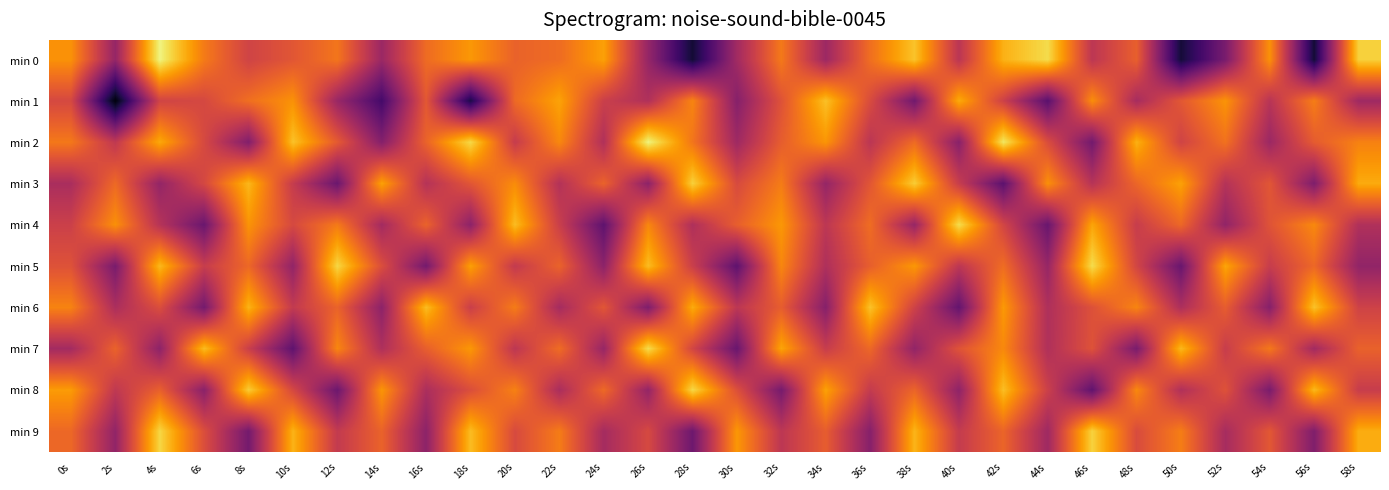

Reading left to right, transcribe all the data shown in this chart.

min 0: 0s=-124.0	2s=-132.9	4s=-118.9	6s=-125.3	8s=-129.1	10s=-127.6	12s=-125.6	14s=-132.5	16s=-126.2	18s=-123.7	20s=-126.7	22s=-126.2	24s=-123.2	26s=-132.9	28s=-140.7	30s=-132.1	32s=-125.3	34s=-132.4	36s=-126.0	38s=-121.4	40s=-130.5	42s=-122.4	44s=-120.2	46s=-130.4	48s=-126.9	50s=-140.6	52s=-134.6	54s=-124.0	56s=-140.6	58s=-120.8
min 1: 0s=-128.6	2s=-142.4	4s=-129.1	6s=-128.7	8s=-126.0	10s=-124.0	12s=-132.6	14s=-137.8	16s=-127.5	18s=-140.0	20s=-126.3	22s=-123.1	24s=-129.5	26s=-131.2	28s=-124.7	30s=-133.8	32s=-127.9	34s=-121.6	36s=-128.4	38s=-135.1	40s=-122.7	42s=-129.3	44s=-136.5	46s=-124.2	48s=-131.8	50s=-127.5	52s=-123.9	54s=-130.7	56s=-125.1	58s=-132.3
min 2: 0s=-125.4	2s=-130.2	4s=-122.8	6s=-128.6	8s=-134.1	10s=-121.5	12s=-127.3	14s=-133.9	16s=-126.7	18s=-120.4	20s=-129.8	22s=-124.5	24s=-131.2	26s=-118.9	28s=-125.6	30s=-132.3	32s=-127.1	34s=-123.8	36s=-130.5	38s=-126.2	40s=-133.7	42s=-119.6	44s=-128.3	46s=-135.0	48s=-122.4	50s=-129.1	52s=-125.8	54s=-132.5	56s=-127.2	58s=-124.9
min 3: 0s=-131.6	2s=-126.3	4s=-133.0	6s=-128.7	8s=-122.1	10s=-129.8	12s=-135.5	14s=-123.2	16s=-130.9	18s=-127.6	20s=-124.3	22s=-131.0	24s=-126.7	26s=-133.4	28s=-120.8	30s=-128.5	32s=-125.2	34s=-132.9	36s=-127.6	38s=-121.0	40s=-129.7	42s=-136.4	44s=-124.1	46s=-130.8	48s=-126.5	50s=-123.2	52s=-130.9	54s=-127.6	56s=-134.3	58s=-122.7
min 4: 0s=-129.4	2s=-124.1	4s=-130.8	6s=-135.5	8s=-123.9	10s=-128.6	12s=-125.3	14s=-132.0	16s=-126.7	18s=-133.4	20s=-121.8	22s=-129.5	24s=-136.2	26s=-124.6	28s=-131.3	30s=-127.0	32s=-123.7	34s=-130.4	36s=-126.1	38s=-132.8	40s=-120.2	42s=-128.9	44s=-135.6	46s=-123.0	48s=-129.7	50s=-126.4	52s=-133.1	54s=-127.8	56s=-124.5	58s=-131.2
min 5: 0s=-127.9	2s=-134.6	4s=-122.0	6s=-129.7	8s=-126.4	10s=-133.1	12s=-120.5	14s=-128.2	16s=-134.9	18s=-123.3	20s=-130.0	22s=-126.7	24s=-133.4	26s=-121.8	28s=-129.5	30s=-136.2	32s=-124.6	34s=-131.3	36s=-127.0	38s=-123.7	40s=-130.4	42s=-126.1	44s=-132.8	46s=-120.2	48s=-128.9	50s=-135.6	52s=-123.0	54s=-129.7	56s=-126.4	58s=-133.1
min 6: 0s=-124.8	2s=-131.5	4s=-128.2	6s=-134.9	8s=-122.3	10s=-130.0	12s=-126.7	14s=-133.4	16s=-121.8	18s=-129.5	20s=-125.2	22s=-131.9	24s=-127.6	26s=-134.3	28s=-122.7	30s=-130.4	32s=-127.1	34s=-133.8	36s=-121.5	38s=-129.2	40s=-135.9	42s=-123.6	44s=-131.3	46s=-128.0	48s=-124.7	50s=-131.4	52s=-127.1	54s=-133.8	56s=-121.5	58s=-129.2
min 7: 0s=-132.0	2s=-126.7	4s=-133.4	6s=-121.8	8s=-129.5	10s=-136.2	12s=-124.6	14s=-131.3	16s=-127.0	18s=-123.7	20s=-130.4	22s=-126.1	24s=-132.8	26s=-120.2	28s=-128.9	30s=-135.6	32s=-123.0	34s=-129.7	36s=-126.4	38s=-133.1	40s=-127.8	42s=-124.5	44s=-131.2	46s=-127.9	48s=-134.6	50s=-122.0	52s=-129.7	54s=-125.4	56s=-132.1	58s=-126.8
min 8: 0s=-123.5	2s=-130.2	4s=-126.9	6s=-133.6	8s=-121.0	10s=-128.7	12s=-135.4	14s=-123.8	16s=-131.5	18s=-128.2	20s=-124.9	22s=-131.6	24s=-126.3	26s=-133.0	28s=-120.4	30s=-128.1	32s=-134.8	34s=-123.2	36s=-129.9	38s=-126.6	40s=-133.3	42s=-121.7	44s=-129.4	46s=-136.1	48s=-124.5	50s=-131.2	52s=-127.9	54s=-134.6	56s=-122.0	58s=-129.7
min 9: 0s=-126.4	2s=-133.1	4s=-120.5	6s=-128.2	8s=-134.9	10s=-122.3	12s=-130.0	14s=-126.7	16s=-133.4	18s=-121.8	20s=-128.5	22s=-125.2	24s=-131.9	26s=-128.6	28s=-135.3	30s=-123.7	32s=-130.4	34s=-127.1	36s=-133.8	38s=-122.2	40s=-129.9	42s=-126.6	44s=-132.3	46s=-120.7	48s=-128.4	50s=-125.1	52s=-131.8	54s=-127.5	56s=-134.2	58s=-122.6